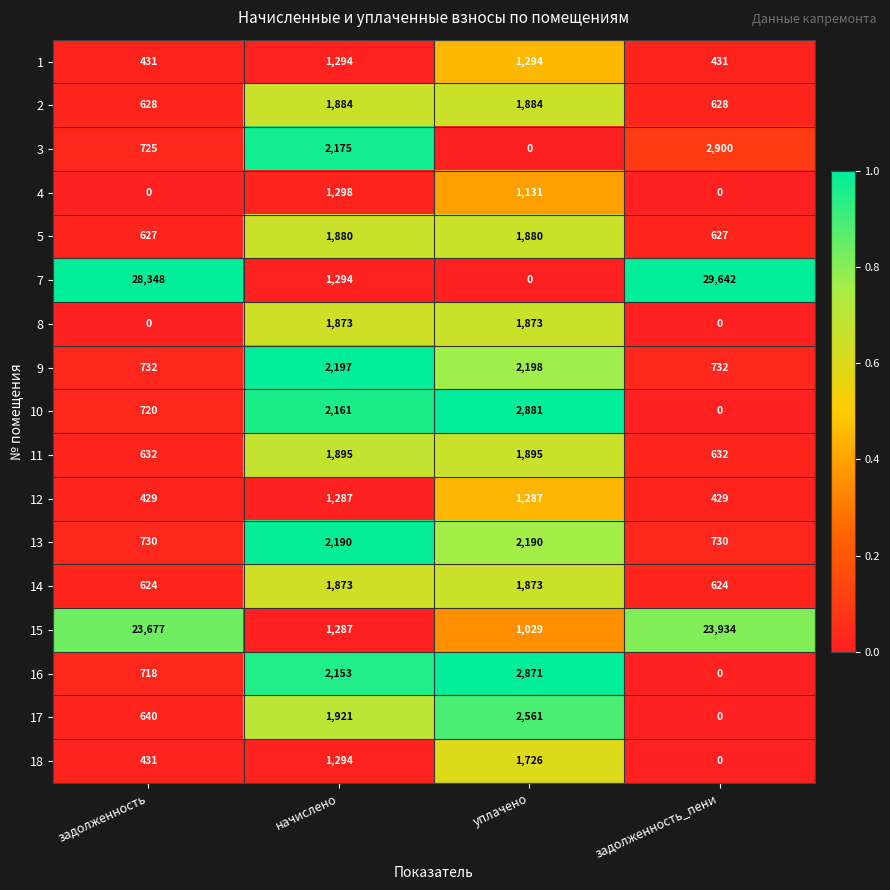

At which category is the sum across all series the highest?

задолженность_пени